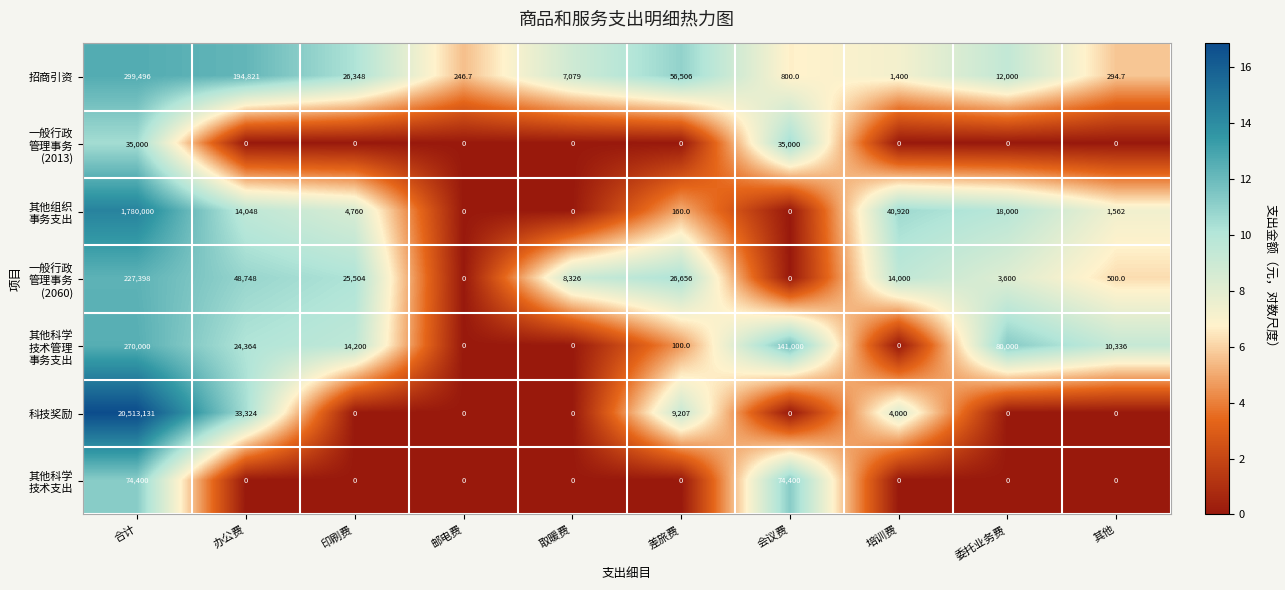

Rank the categories by 招商引资 value from lowest to highest.

邮电费, 其他, 会议费, 培训费, 取暖费, 委托业务费, 印刷费, 差旅费, 办公费, 合计